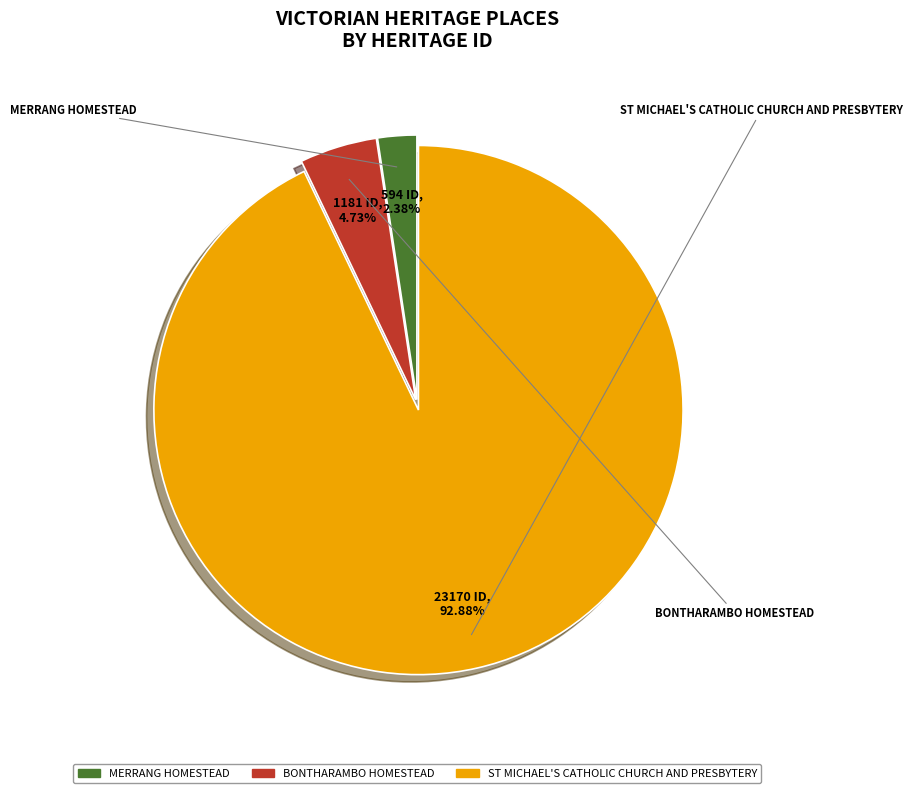

To the nearest percent, what is the combined percentage of MERRANG HOMESTEAD and BONTHARAMBO HOMESTEAD?

7%